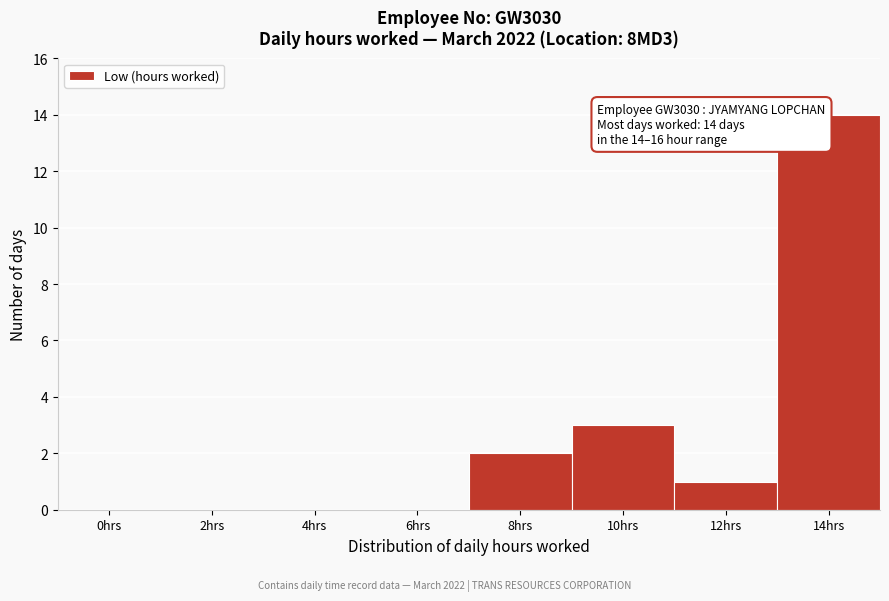

Reading left to right, transcribe all the data shown in this chart.

0hrs=0	2hrs=0	4hrs=0	6hrs=0	8hrs=2	10hrs=3	12hrs=1	14hrs=14